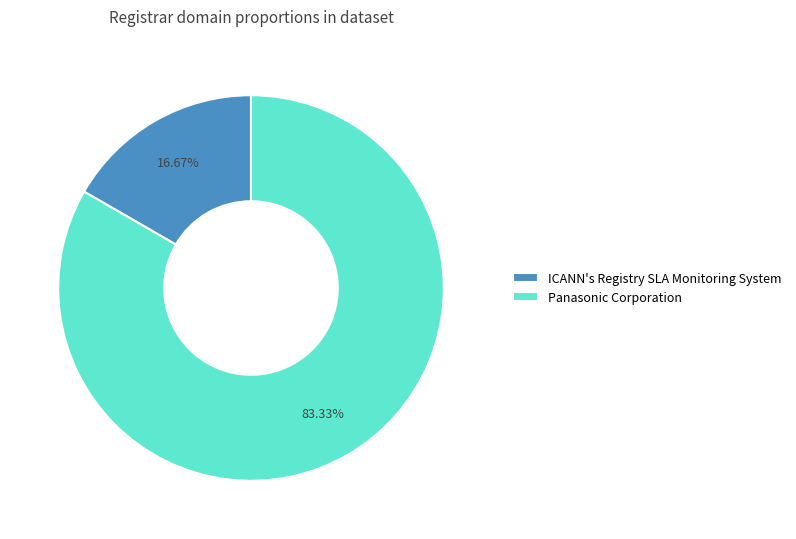

To the nearest percent, what is the difference between the Panasonic Corporation and ICANN's Registry SLA Monitoring System slice percentages?

67%